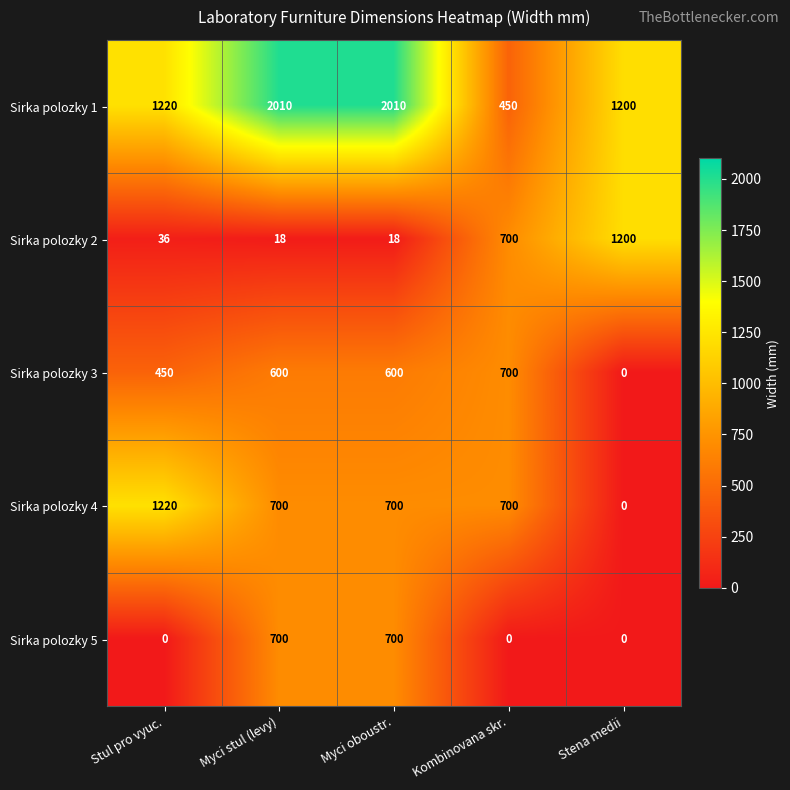

Which series has the widest spread of values?

Sirka polozky 1